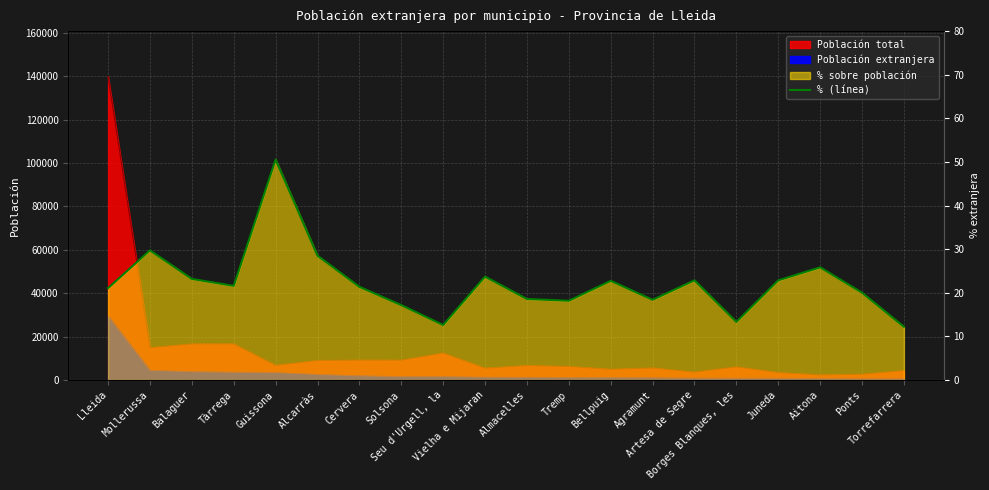

List the labels in order of value, smallest first.

Torrefarrera, Seu d'Urgell, la, Borges Blanques, les, Solsona, Tremp, Agramunt, Almacelles, Ponts, Lleida, Cervera, Tàrrega, Bellpuig, Artesa de Segre, Juneda, Balaguer, Vielha e Mijaran, Aitona, Alcarràs, Mollerussa, Guissona